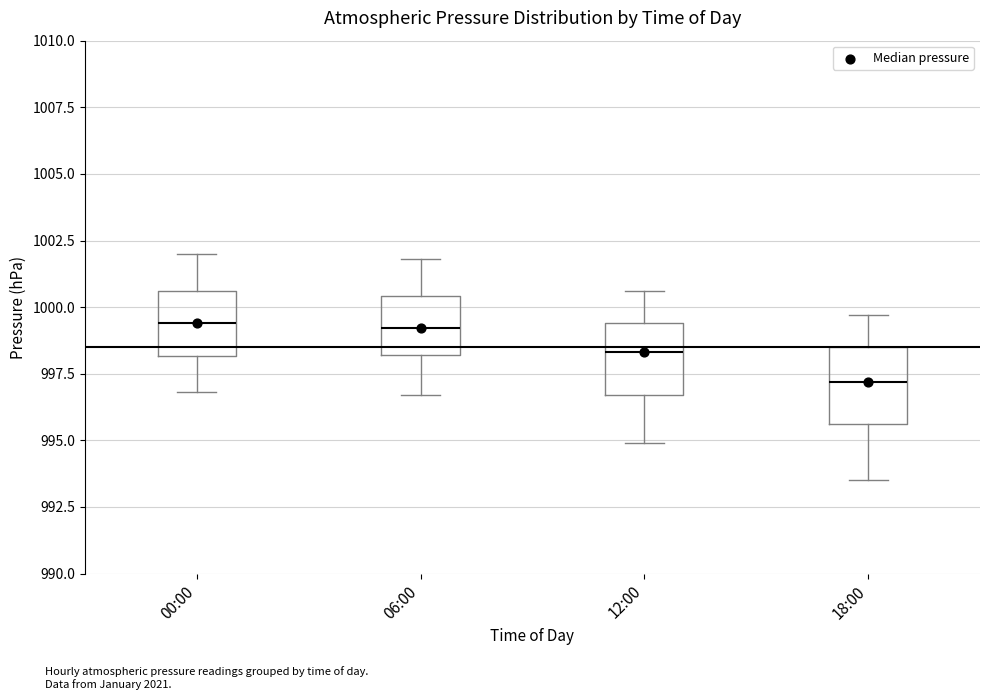

Reading left to right, read every box against the y-axis: the position of its median line, the range the box covers, and the ends of its whiskers. The values are not printed on the chart, so give them approximately, as read against the axis.

00:00: median 999.5, box 998.0 to 1000.5, whiskers 997.0 to 1002.0
06:00: median 999.0, box 998.0 to 1000.5, whiskers 996.5 to 1002.0
12:00: median 998.5, box 996.5 to 999.5, whiskers 995.0 to 1000.5
18:00: median 997.0, box 995.5 to 998.5, whiskers 993.5 to 999.5